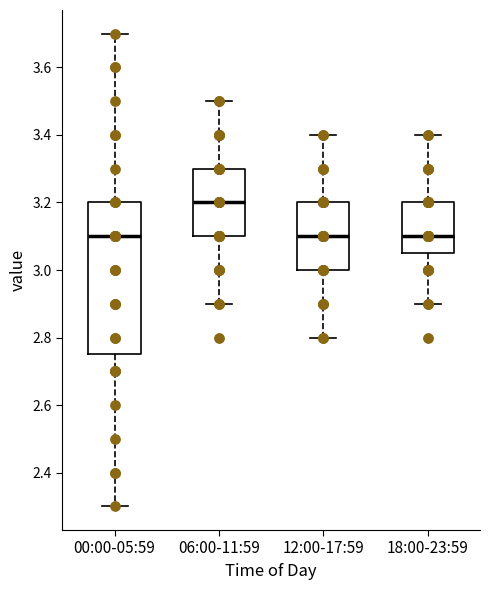

Which box is the tallest, from its lower edge to its upper edge?

00:00-05:59